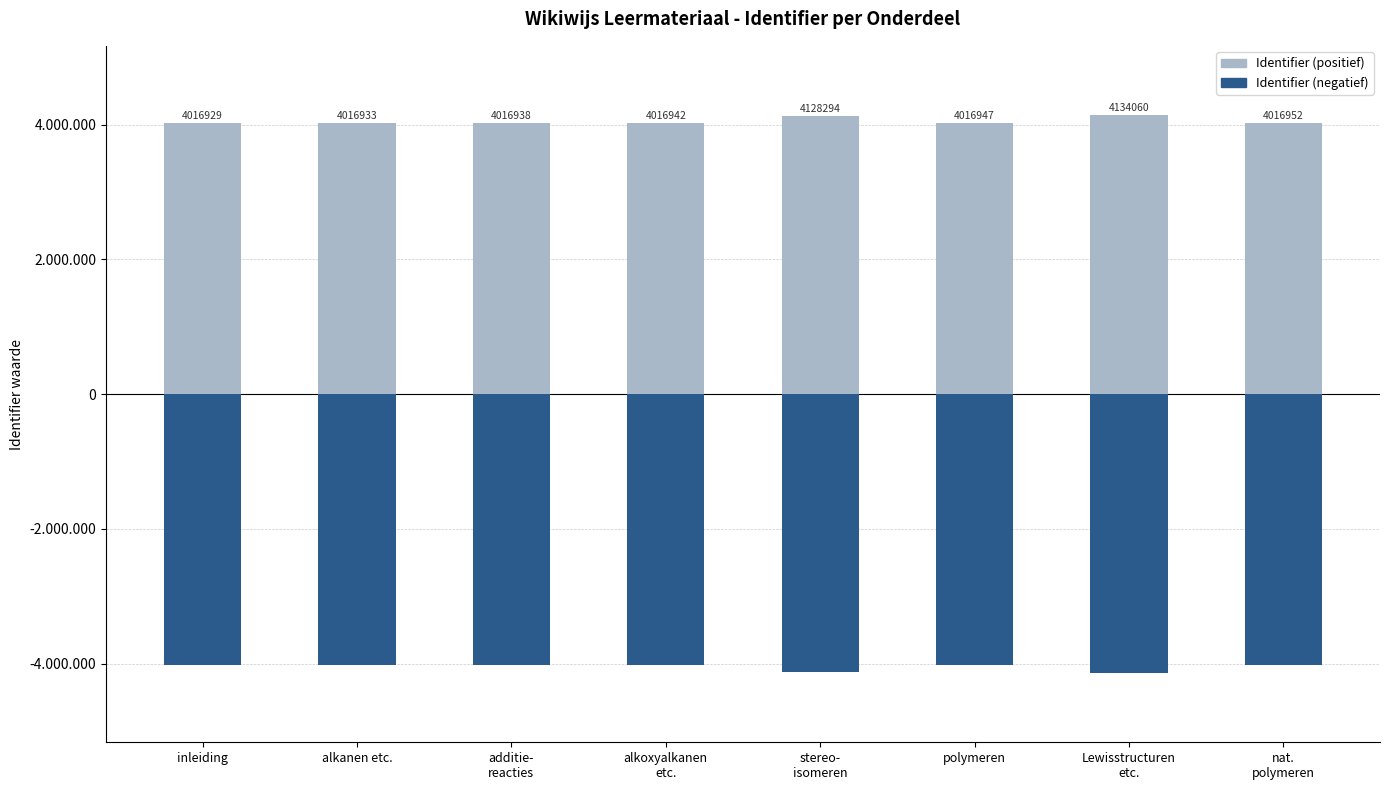

What is the label of the 1st bar from the right?

nat.
polymeren